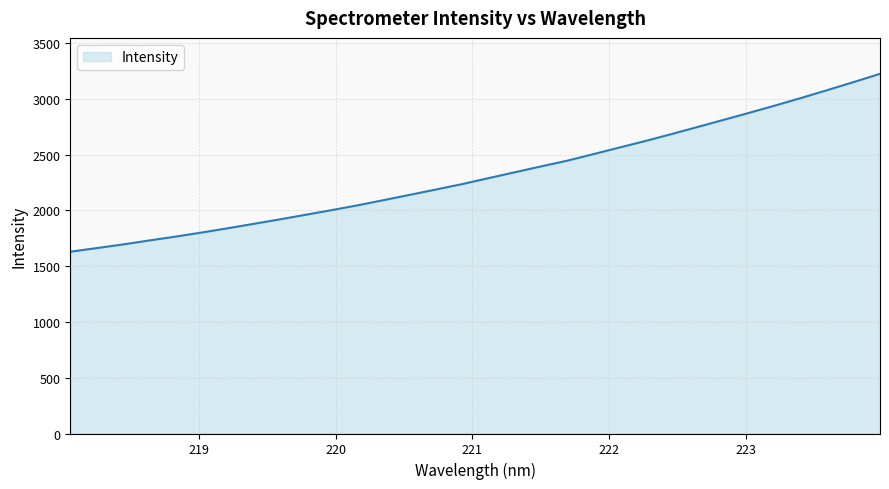

What is the greatest value displayed?

3224.3